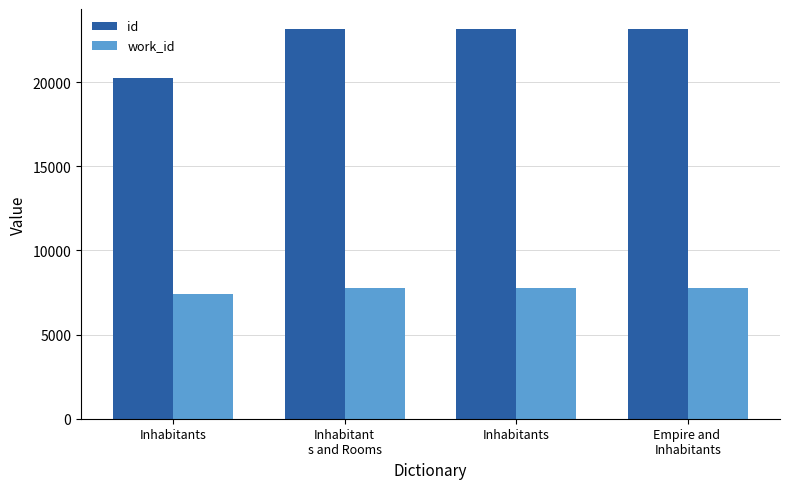

What are all the series names shown in the legend?

id, work_id